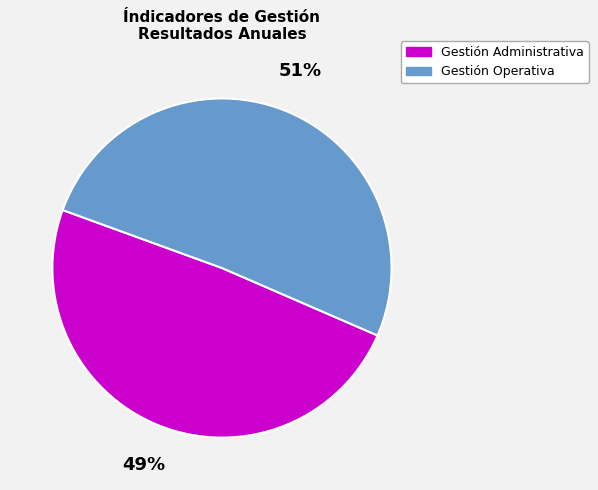

The Gestión Operativa slice represents 36% of the pie. True or false?

False